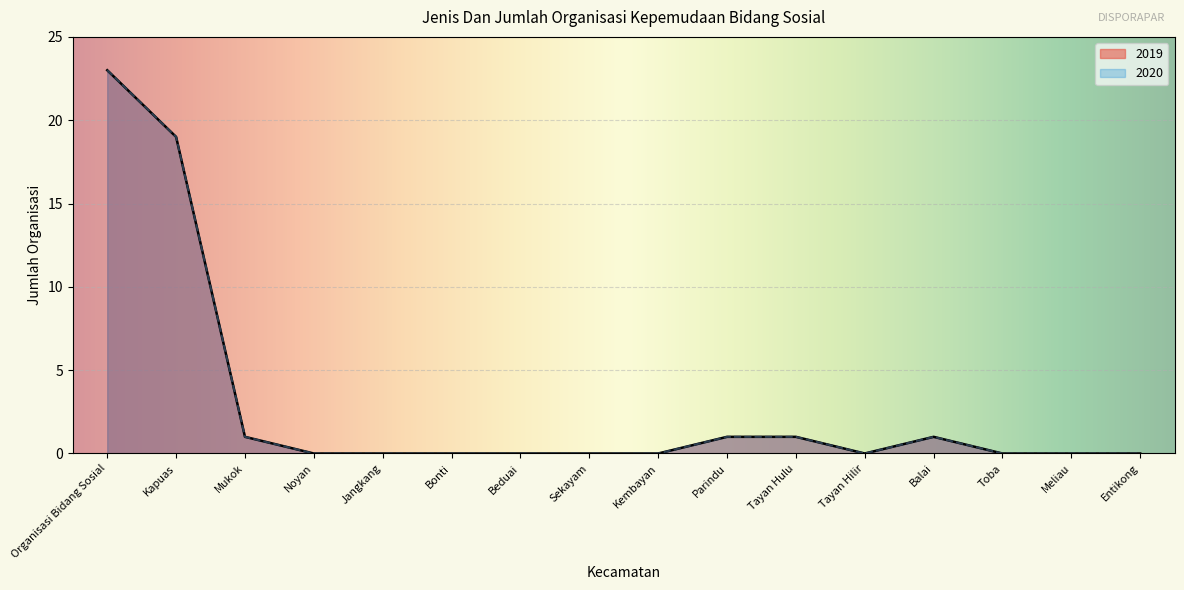

Is it true that 2019 equals 0 at Noyan?

True